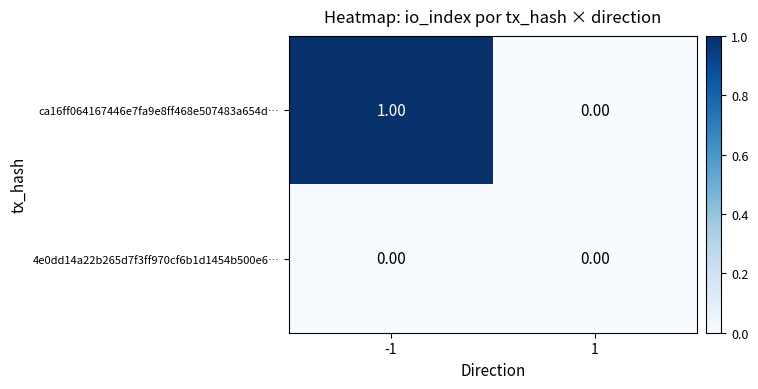

List the series in order of their peak value, highest first.

ca16ff064167446e7fa9e8ff468e507483a654d…, 4e0dd14a22b265d7f3ff970cf6b1d1454b500e6…